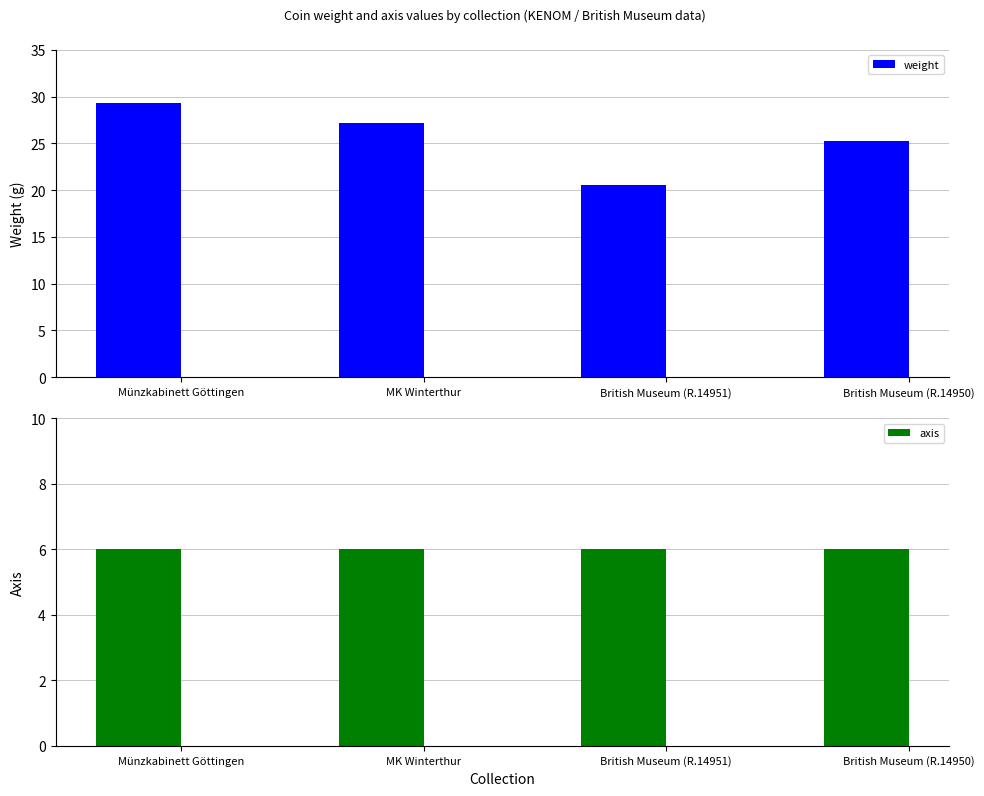

At which label does weight first exceed 27?

Münzkabinett Göttingen